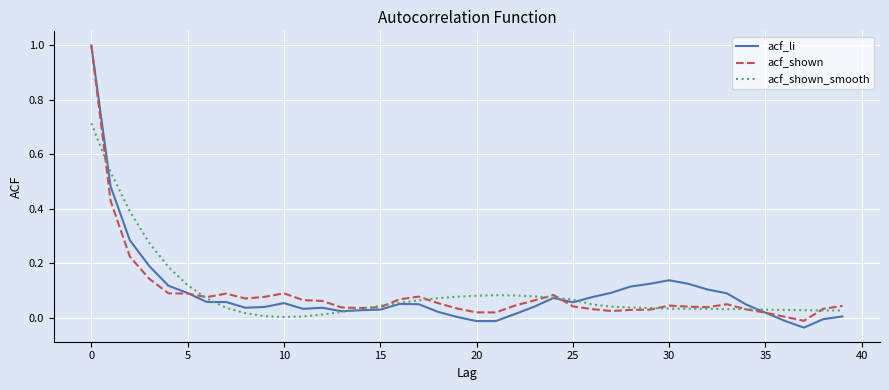

What is the maximum value shown in the chart?

1.0